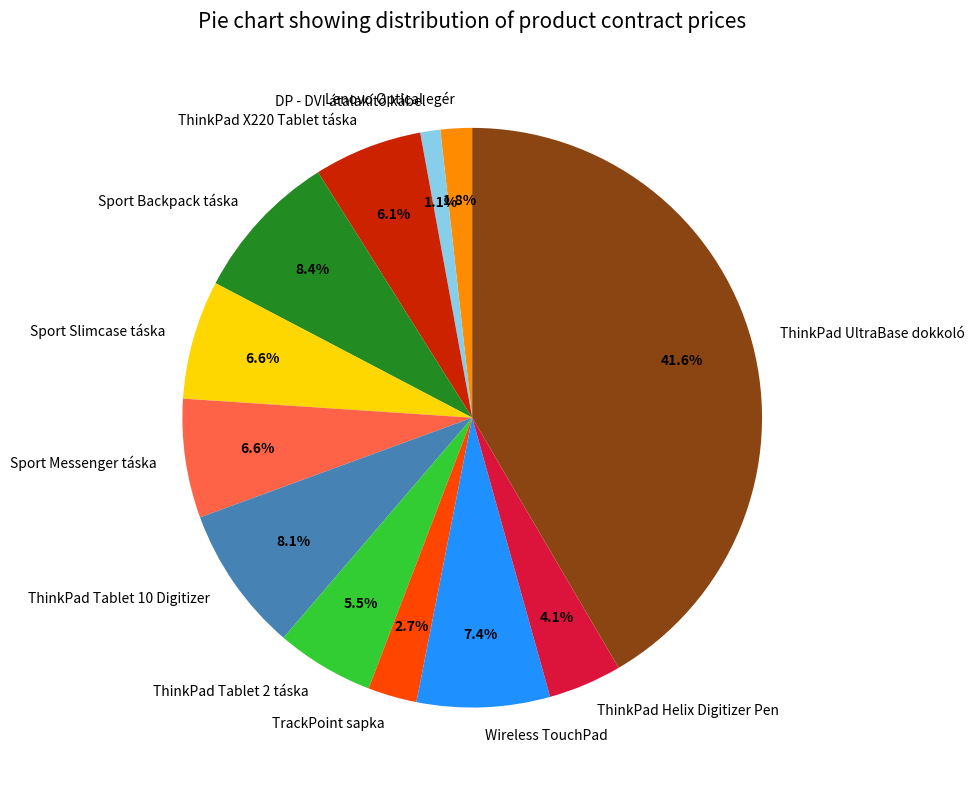

To the nearest percent, what is the difference between the TrackPoint sapka and Sport Slimcase táska slice percentages?

4%